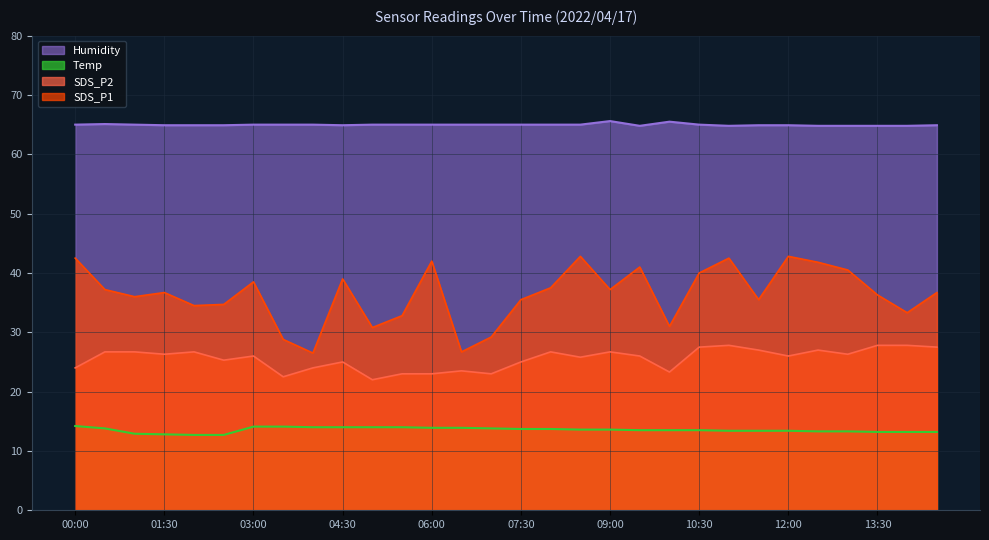

What is the label of the 10th point from the left?

04:30